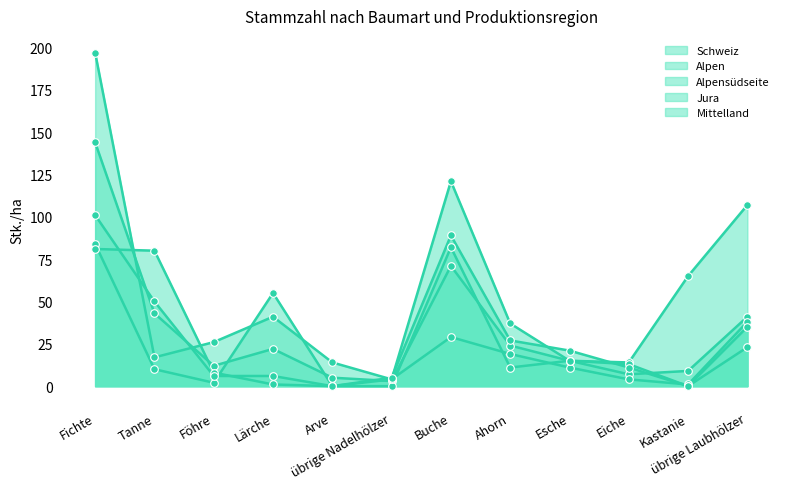

What are all the series names shown in the legend?

Schweiz, Alpen, Alpensüdseite, Jura, Mittelland